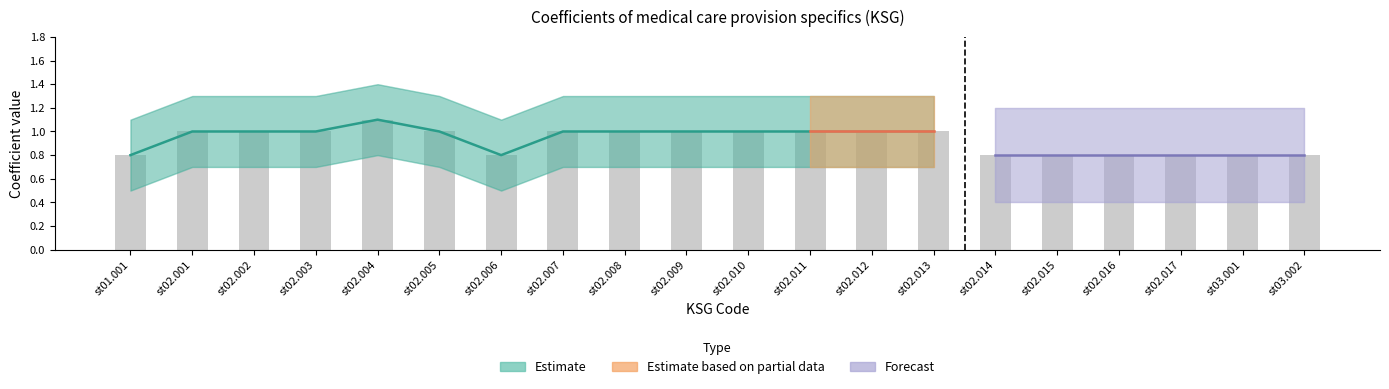

What is the maximum value for Estimate?

1.1